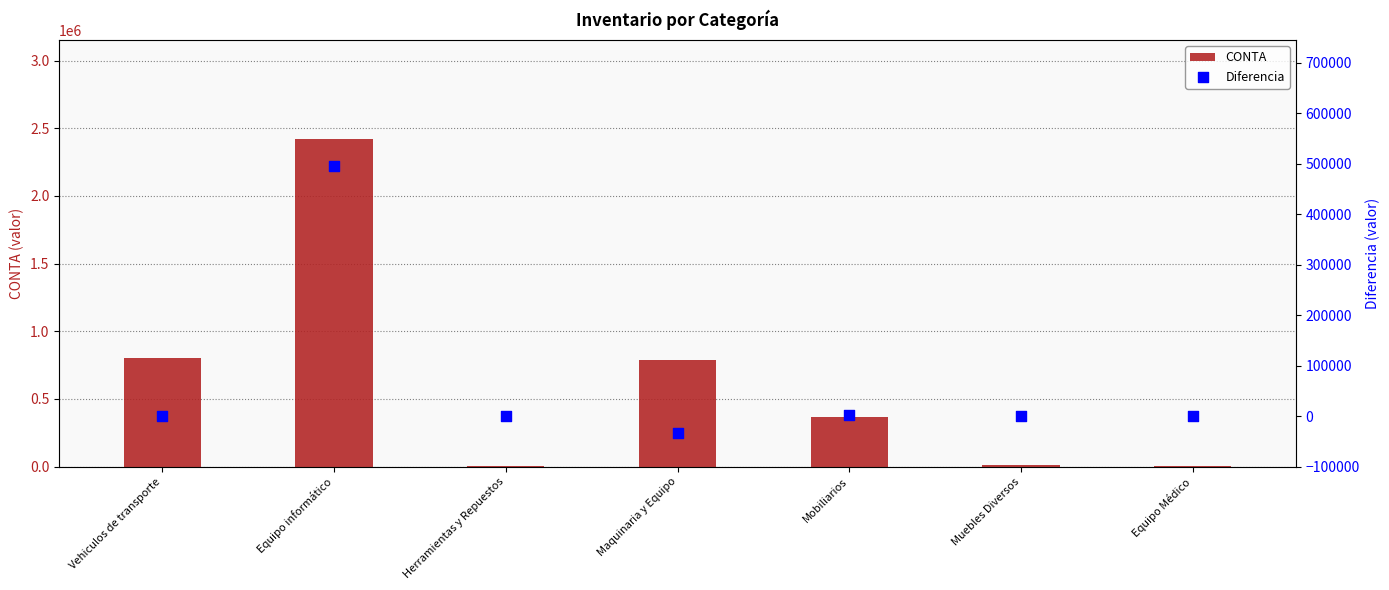

At how many categories does at least one series exceed 824090?

1